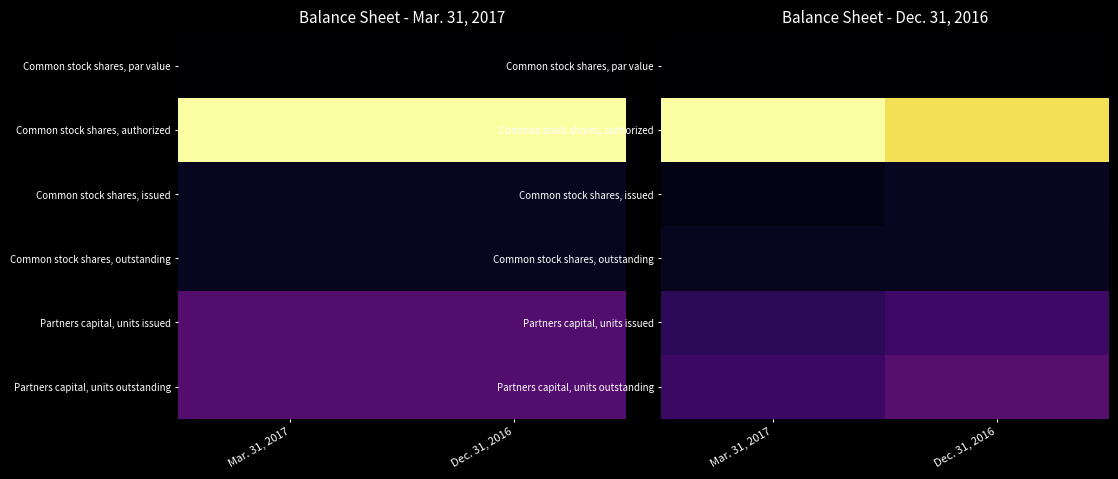

True or false: Common stock shares, authorized has a value of 0.4 at Mar. 31, 2017.

False